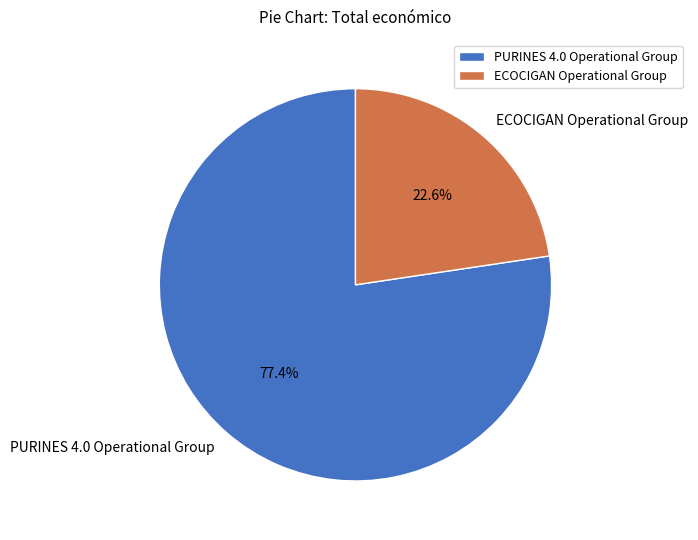

What percentage is the PURINES 4.0 Operational Group slice, to the nearest percent?

77%